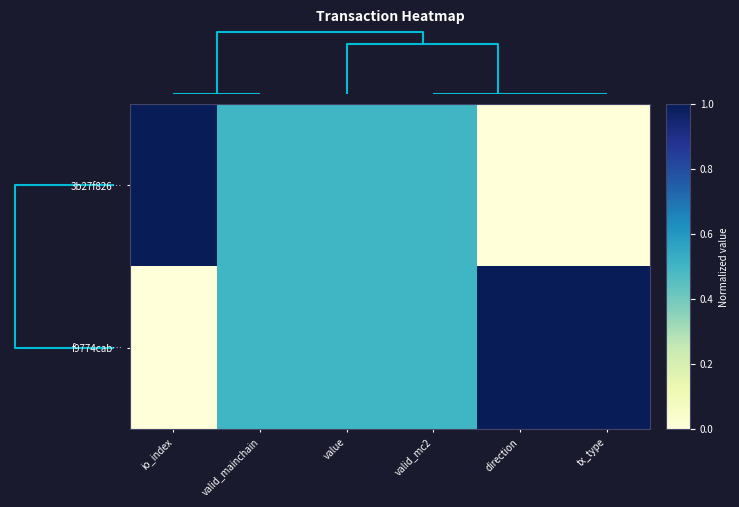

Reading left to right, list all the values displayed in this chart.

3b27f826…: io_index=1.0	valid_mainchain=0.5	value=0.5	valid_mc2=0.5	direction=0.0	tx_type=0.0
f9774cab…: io_index=0.0	valid_mainchain=0.5	value=0.5	valid_mc2=0.5	direction=1.0	tx_type=1.0